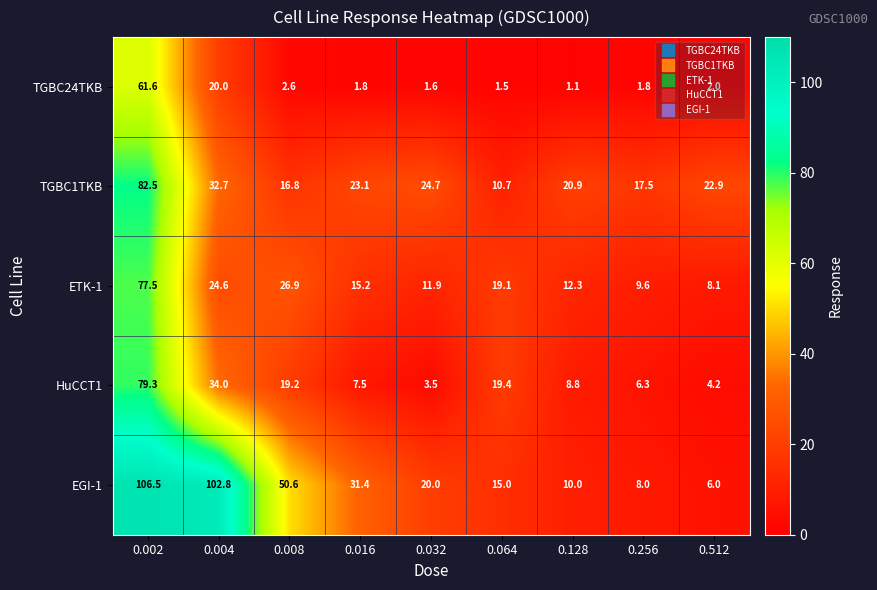

Is it true that ETK-1 equals 26.9 at 0.008?

True